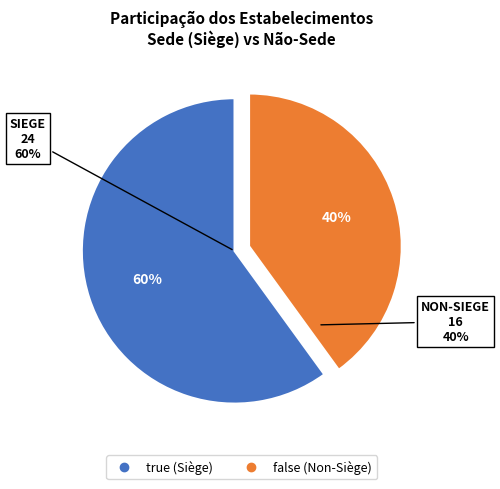

Which category has the smallest portion of the pie?

false